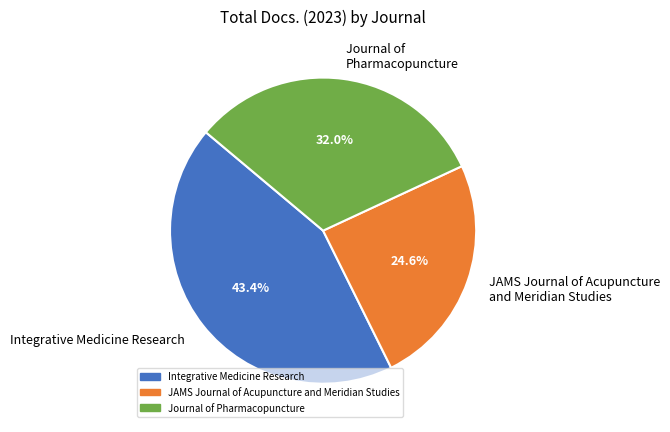

What portion of the pie excludes Integrative Medicine Research?

56.6%